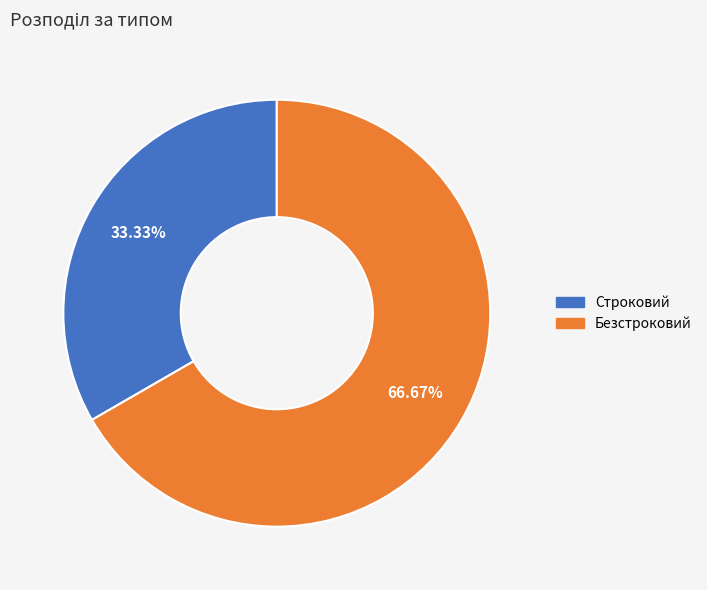

Between Строковий and Безстроковий, which is larger?

Безстроковий